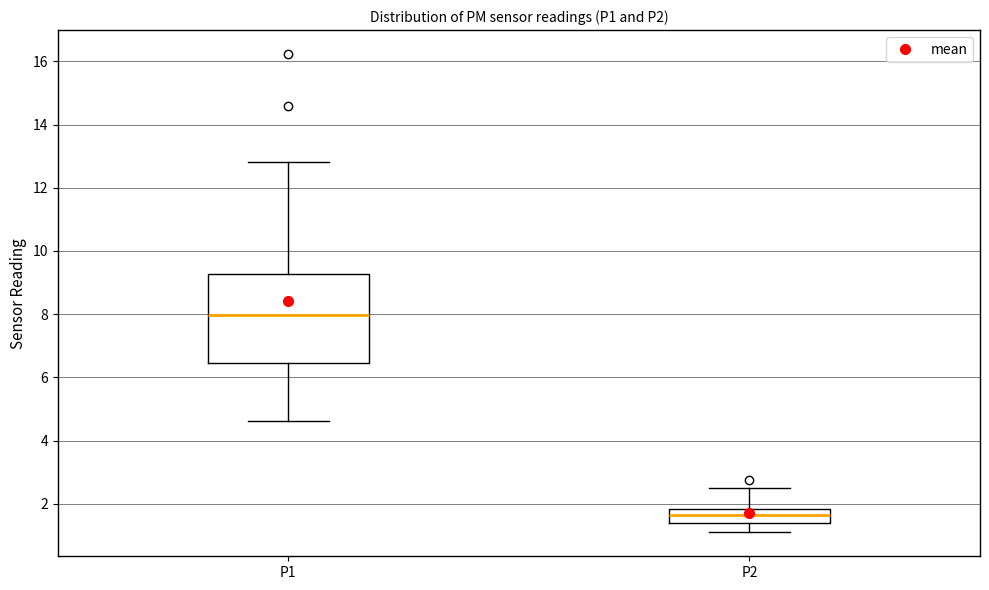

Reading left to right, read every box against the y-axis: the position of its median line, the range the box covers, and the ends of its whiskers. The values are not printed on the chart, so give them approximately, as read against the axis.

P1: median 8.0, box 6.4 to 9.2, whiskers 4.6 to 12.8
P2: median 1.6, box 1.4 to 1.8, whiskers 1.2 to 2.6